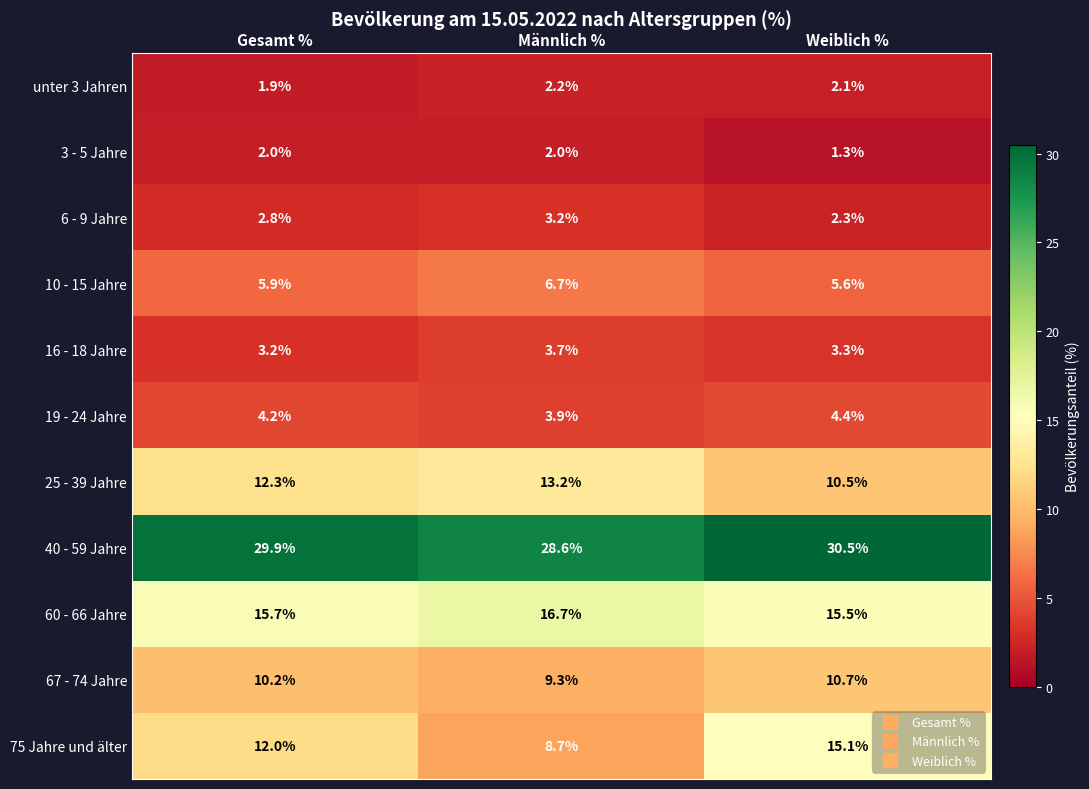

Rank the series at Gesamt % from highest to lowest value.

40 - 59 Jahre, 60 - 66 Jahre, 25 - 39 Jahre, 75 Jahre und älter, 67 - 74 Jahre, 10 - 15 Jahre, 19 - 24 Jahre, 16 - 18 Jahre, 6 - 9 Jahre, 3 - 5 Jahre, unter 3 Jahren